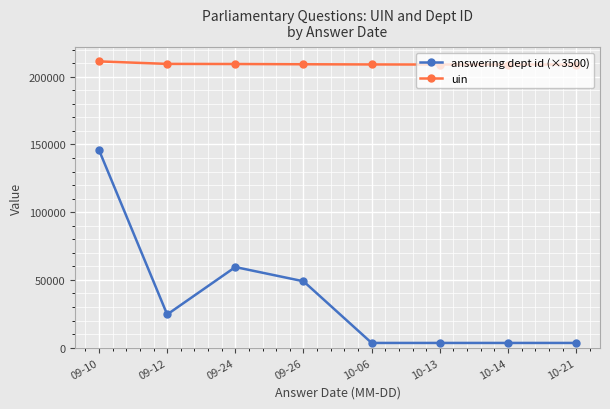

How many data points does each series have?

8